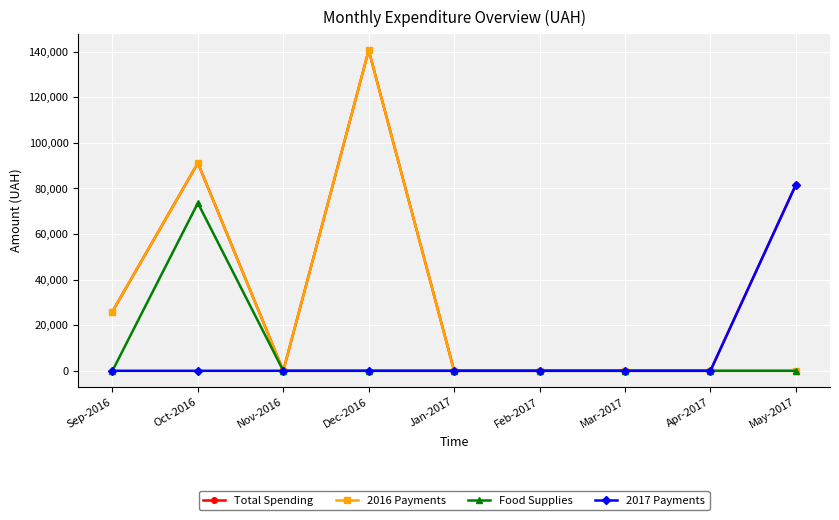

What is the greatest value displayed?

140669.0